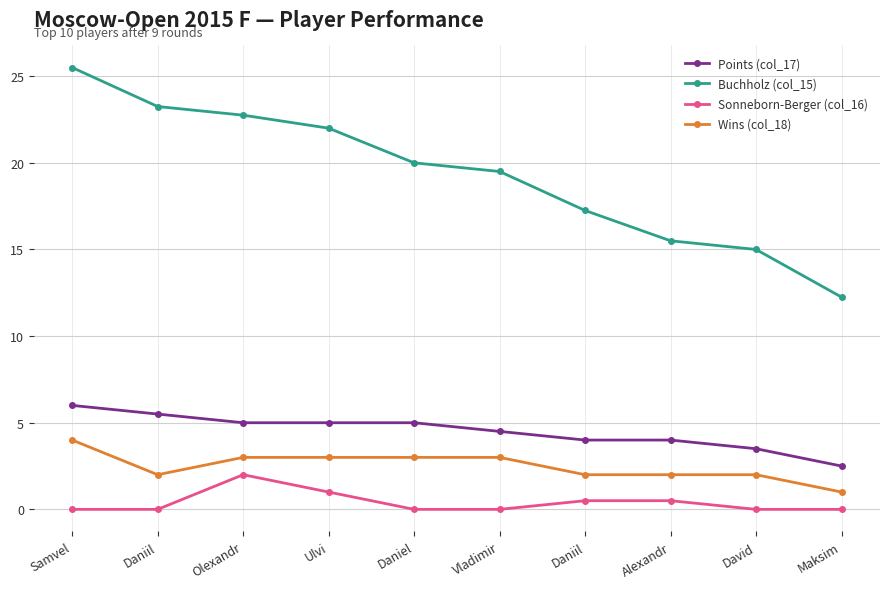

How many data points in Buchholz (col_15) are less than 20?

5